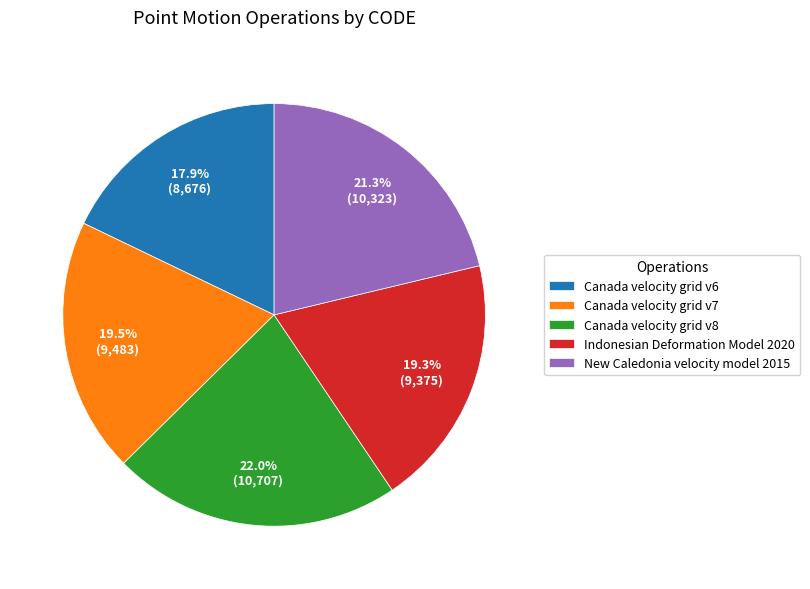

Does Canada velocity grid v6 represent more than half of the total?

No